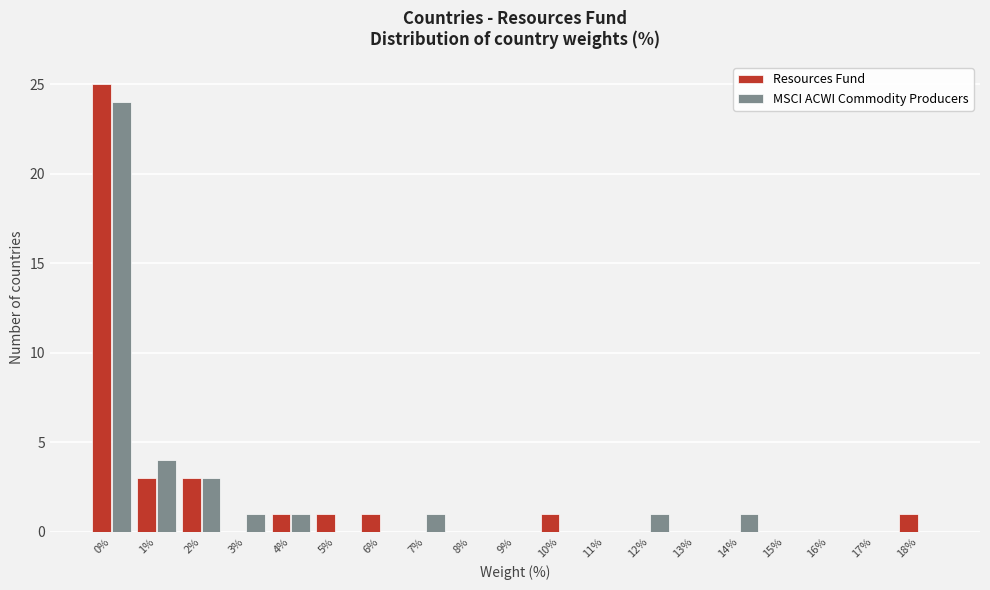

At which label is MSCI ACWI Commodity Producers closest to 12?

1%